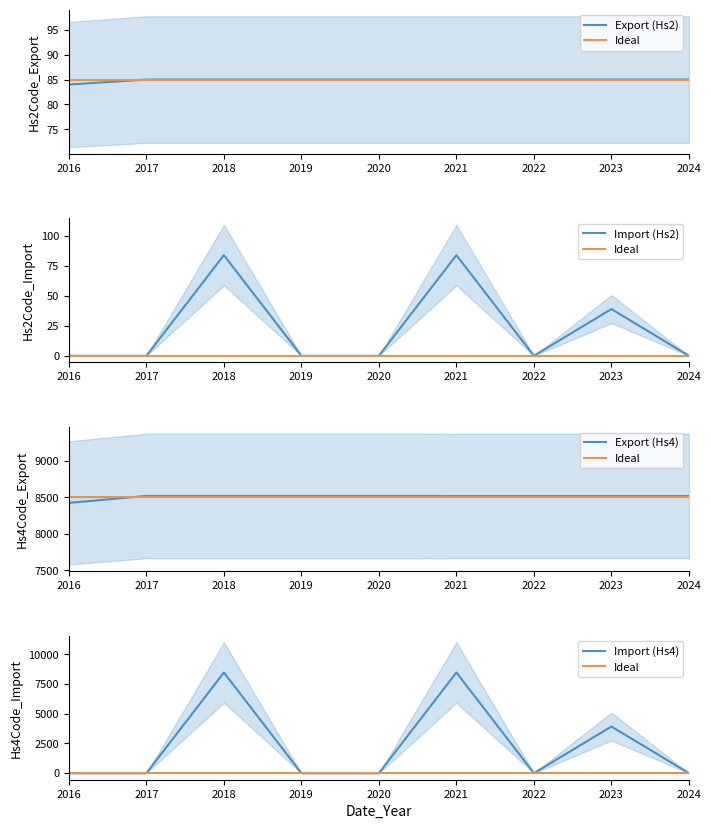

At which label does Cn8Code_Export first exceed 8518?

2017